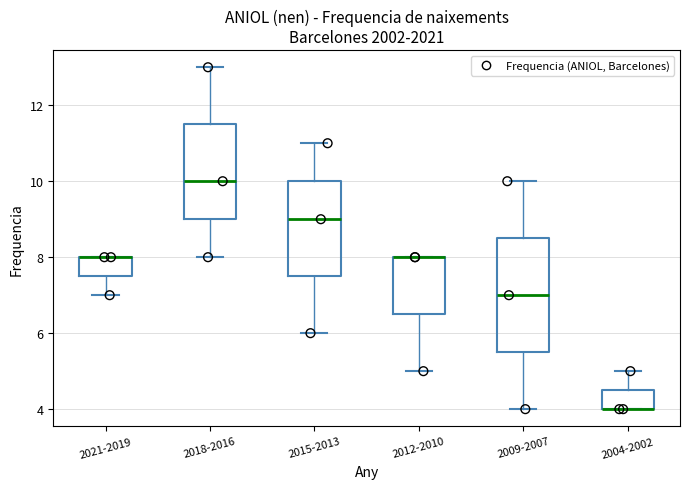

Reading left to right, read every box against the y-axis: the position of its median line, the range the box covers, and the ends of its whiskers. The values are not printed on the chart, so give them approximately, as read against the axis.

2021-2019: median 8.0 (drawn on the box's upper edge), box 7.6 to 8.0, whiskers 7.0 to 8.0
2018-2016: median 10.0, box 9.0 to 11.6, whiskers 8.0 to 13.0
2015-2013: median 9.0, box 7.6 to 10.0, whiskers 6.0 to 11.0
2012-2010: median 8.0 (drawn on the box's upper edge), box 6.6 to 8.0, whiskers 5.0 to 8.0
2009-2007: median 7.0, box 5.6 to 8.6, whiskers 4.0 to 10.0
2004-2002: median 4.0 (drawn on the box's lower edge), box 4.0 to 4.6, whiskers 4.0 to 5.0